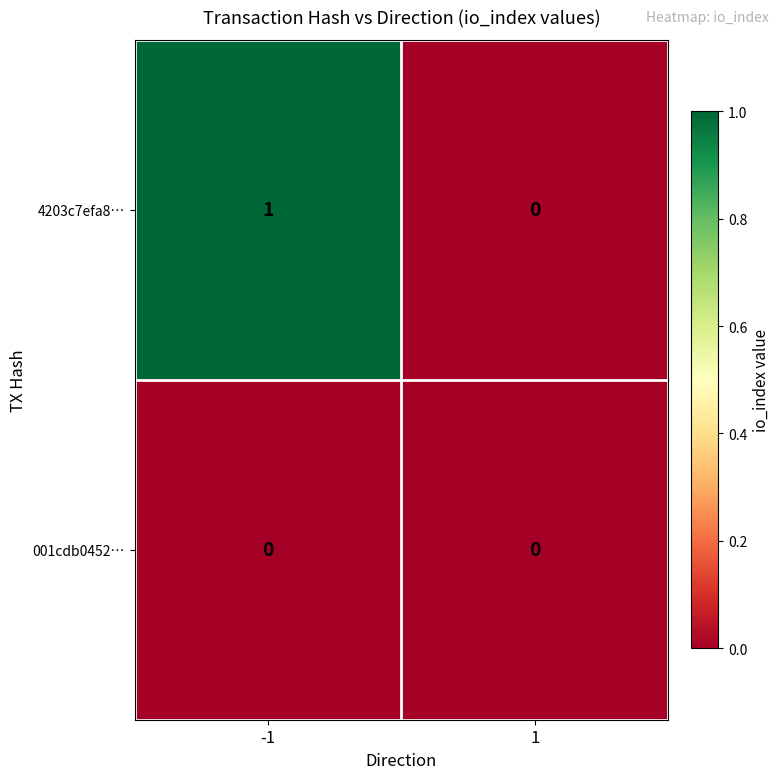

At which category is the sum across all series the highest?

-1